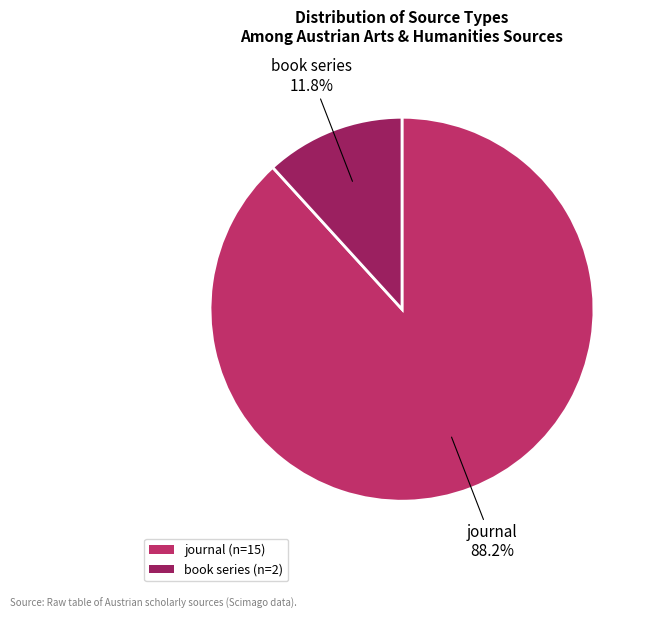

Which slice represents more than half of the pie?

journal